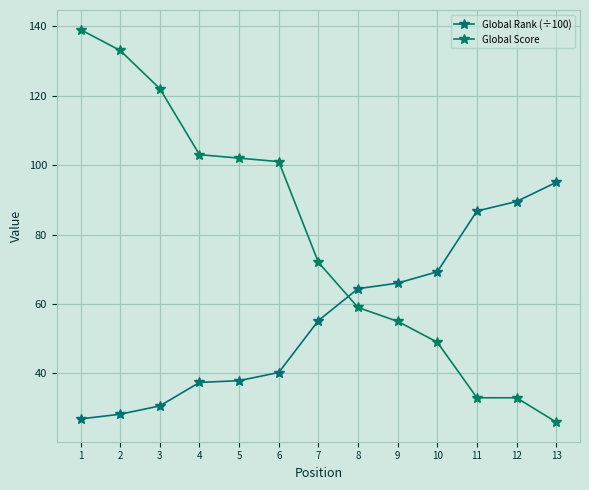

What is the difference between the highest and lowest values at 9?

11.0